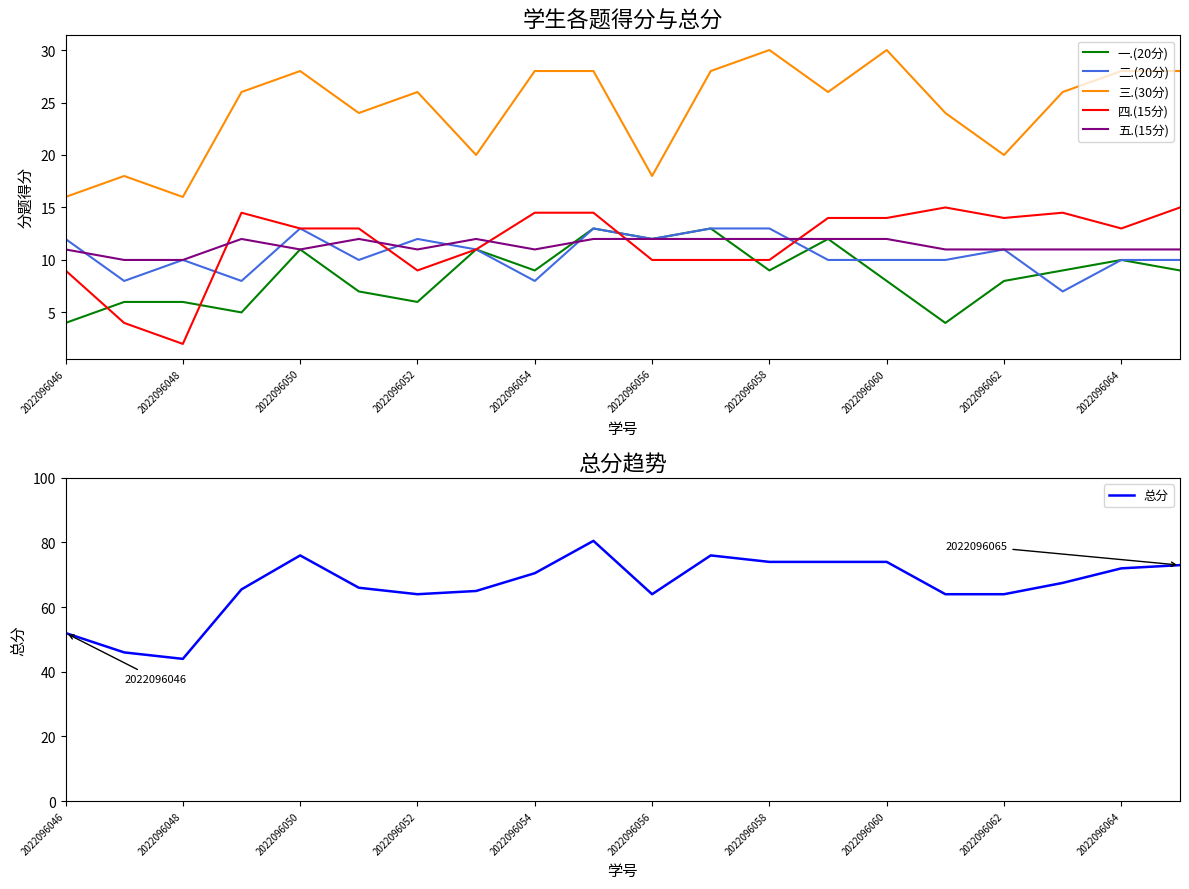

True or false: 四.(15分) and 五.(15分) cross at least once.

True